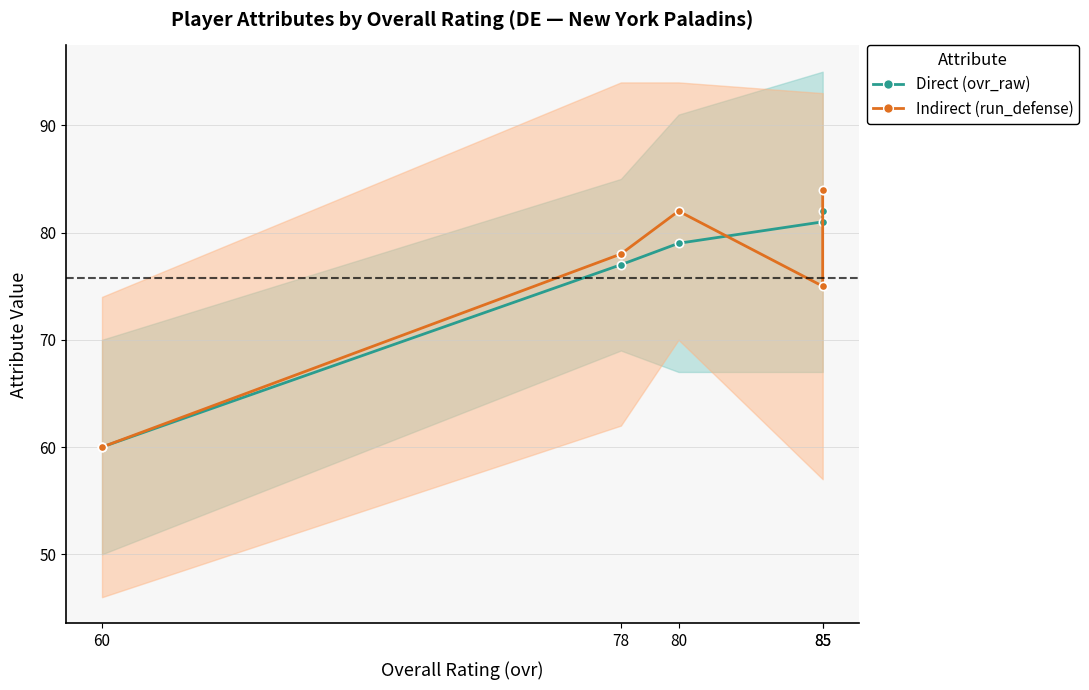

What is the difference between the maximum and minimum values in the Direct series?

22